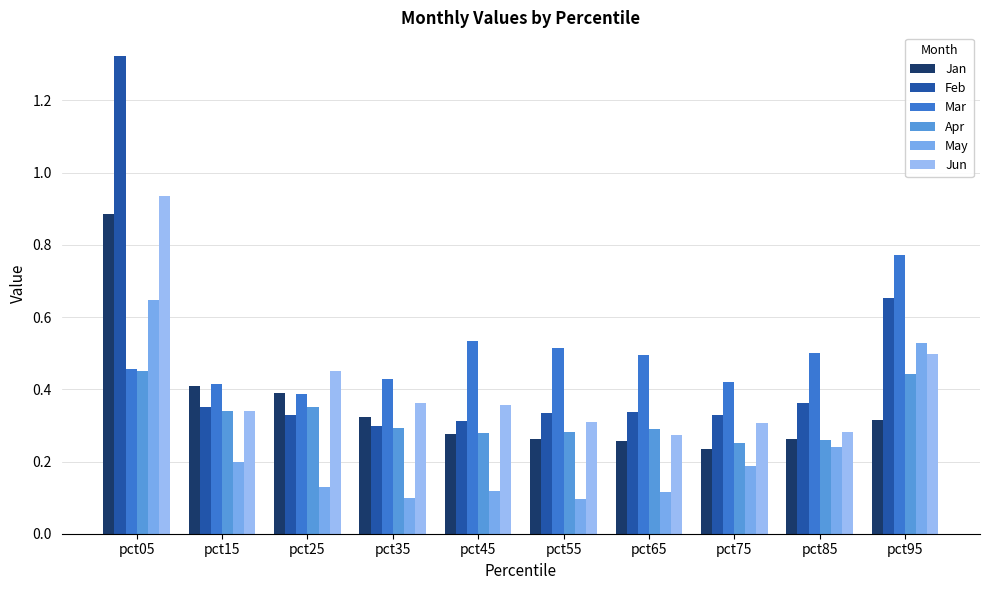

How many bars are there in total?

60